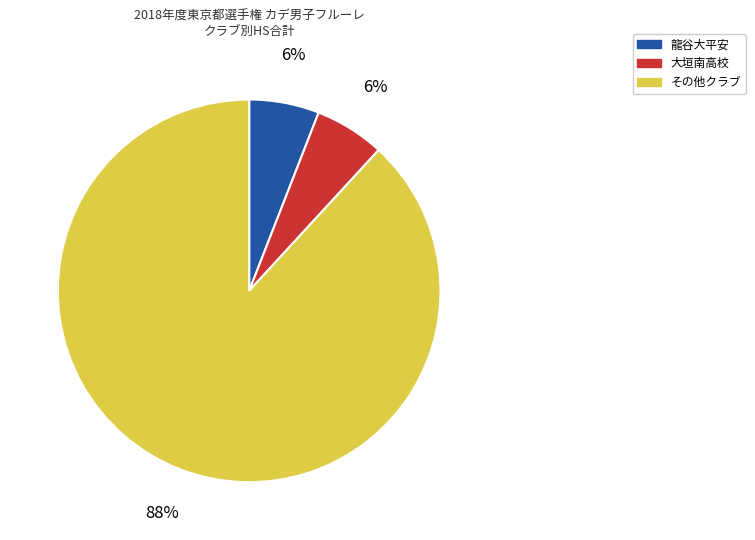

Count the number of slices in the pie.

3